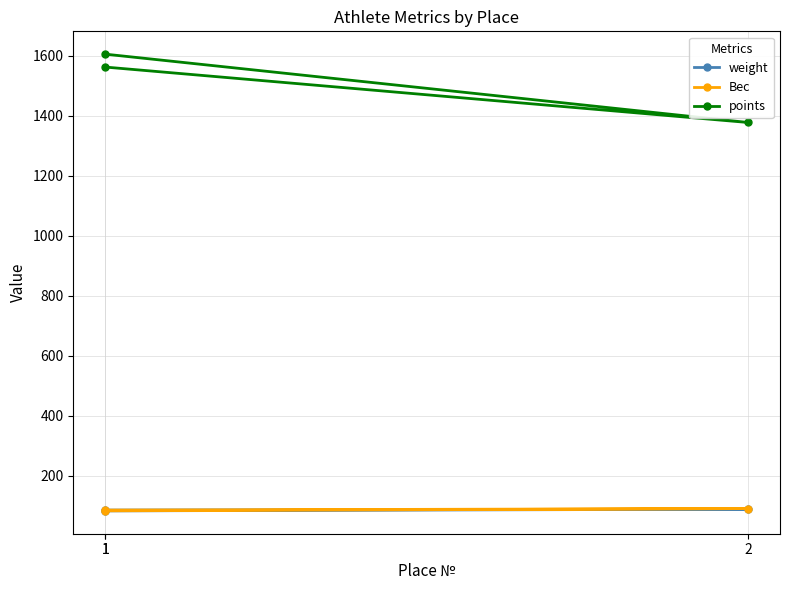

At which label does Вес reach its peak?

2